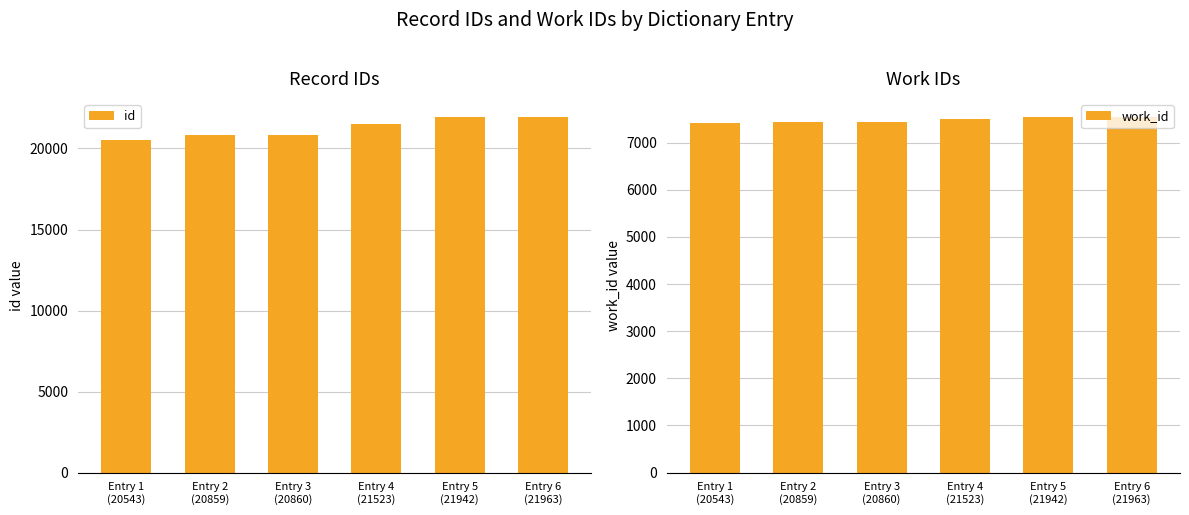

Which series has the largest range (max minus min)?

id